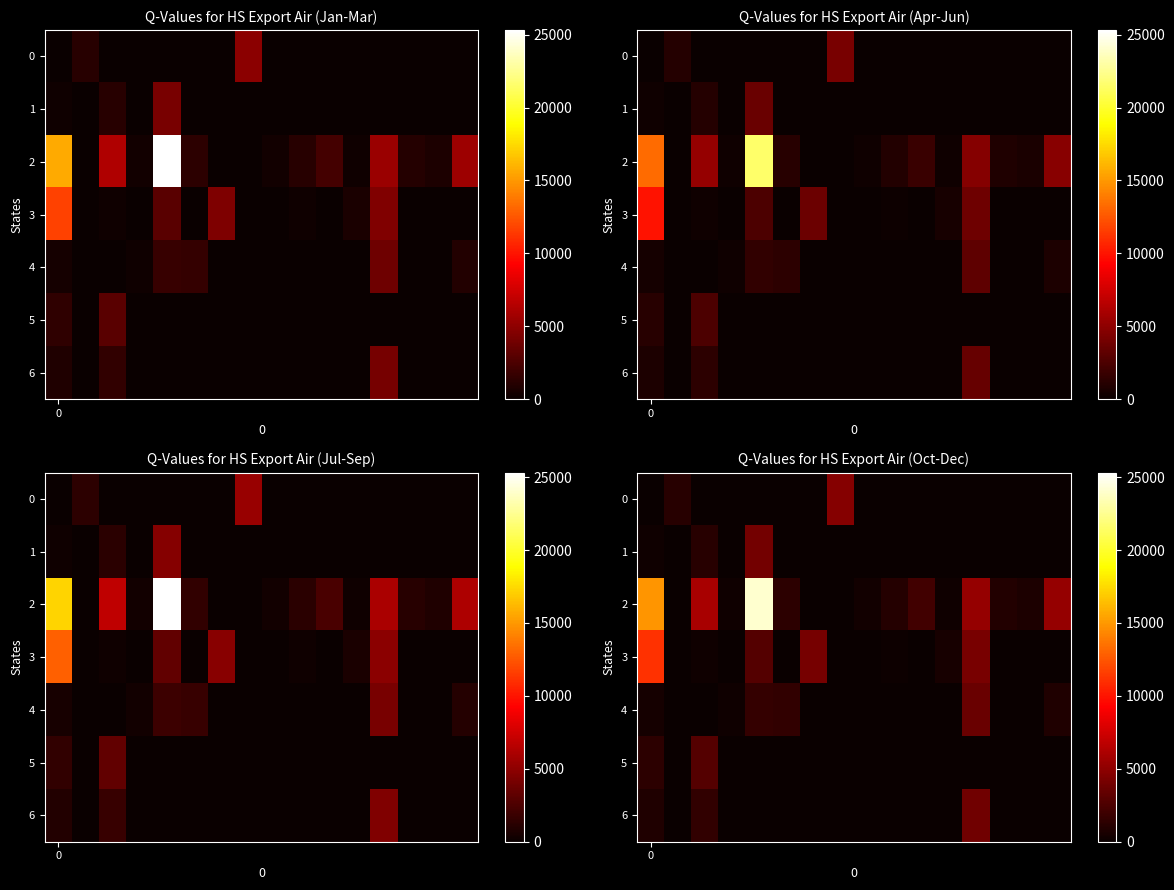

At how many categories does at least one series exceed 1360?

9